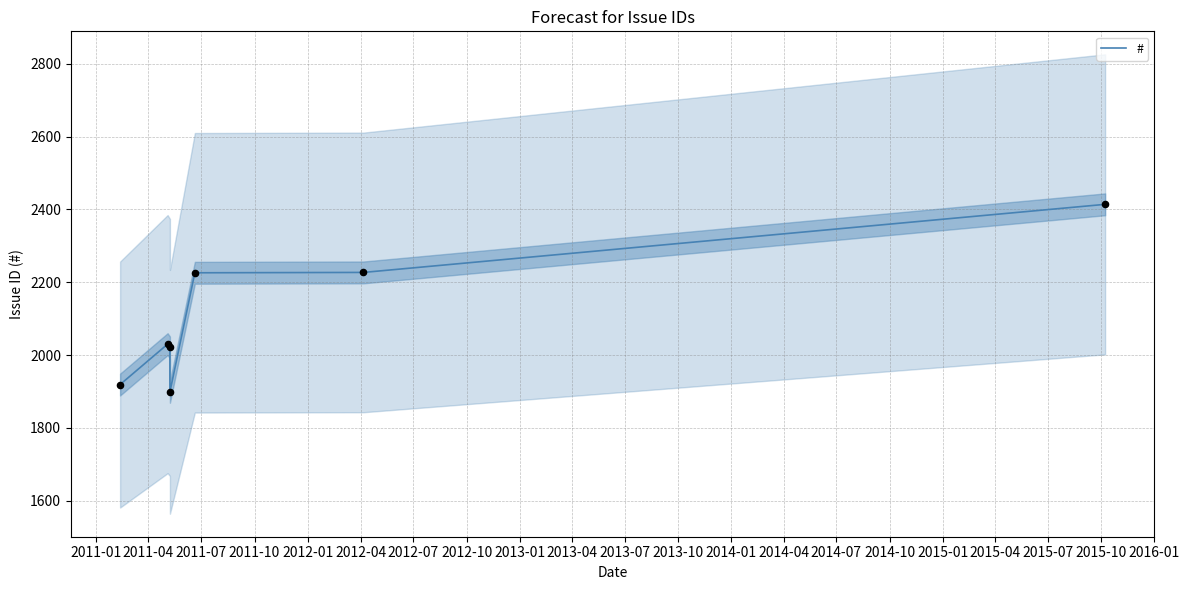

What is the change in value from 2012-01 to 2012-04?

+1